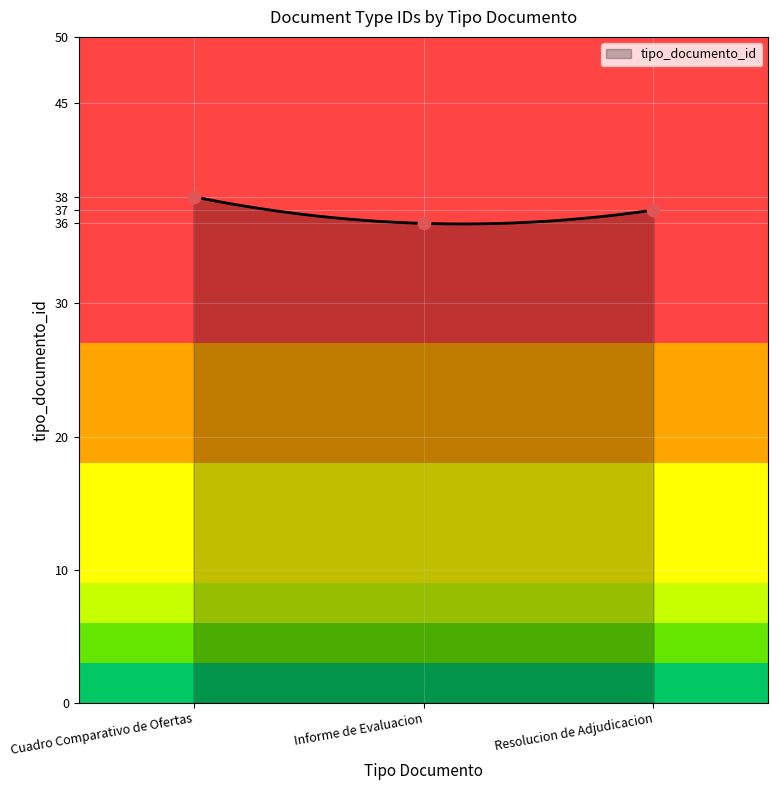

Which has a higher value, Cuadro Comparativo de Ofertas or Informe de Evaluacion?

Cuadro Comparativo de Ofertas